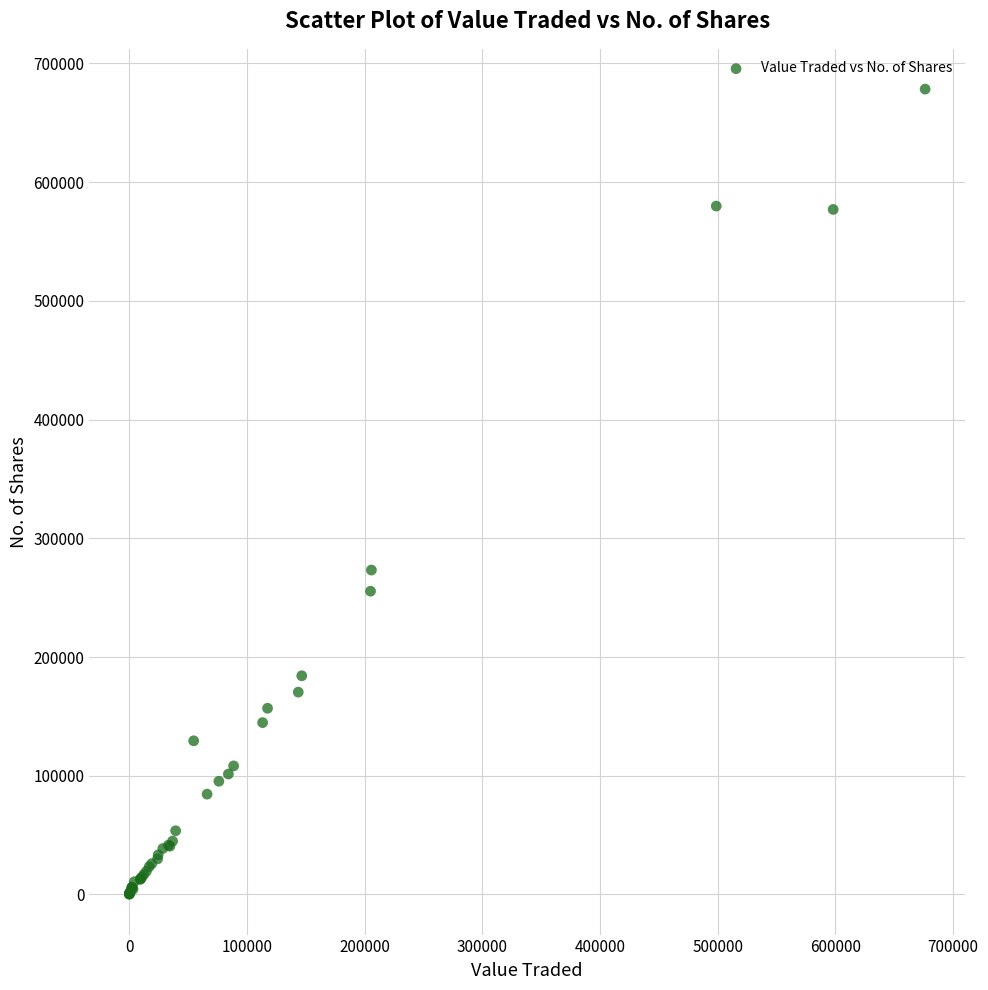

What Y value in the scatter plot is closest to 339219?

273229